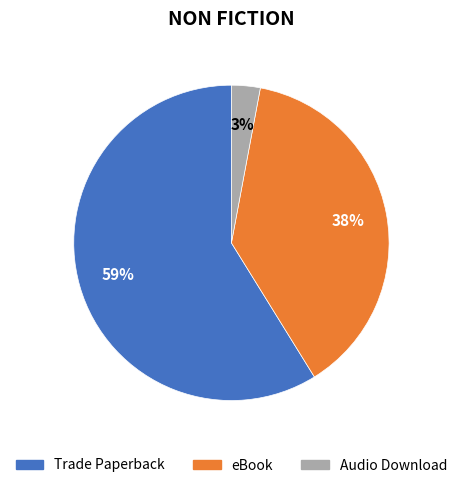

Which category has the biggest portion of the pie?

Trade Paperback